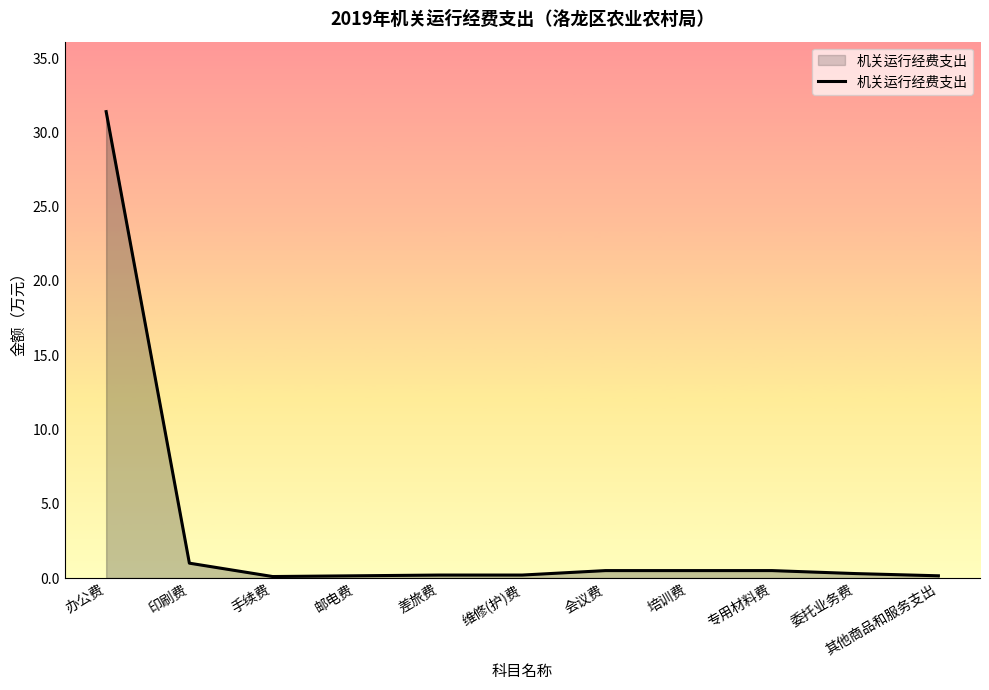

How many distinct data groups are displayed?

1